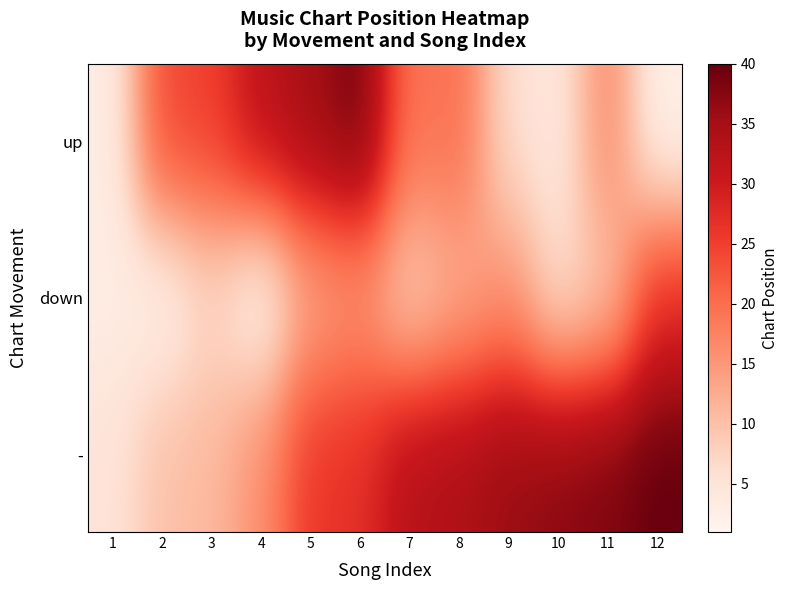

How many data points does each series have?

12